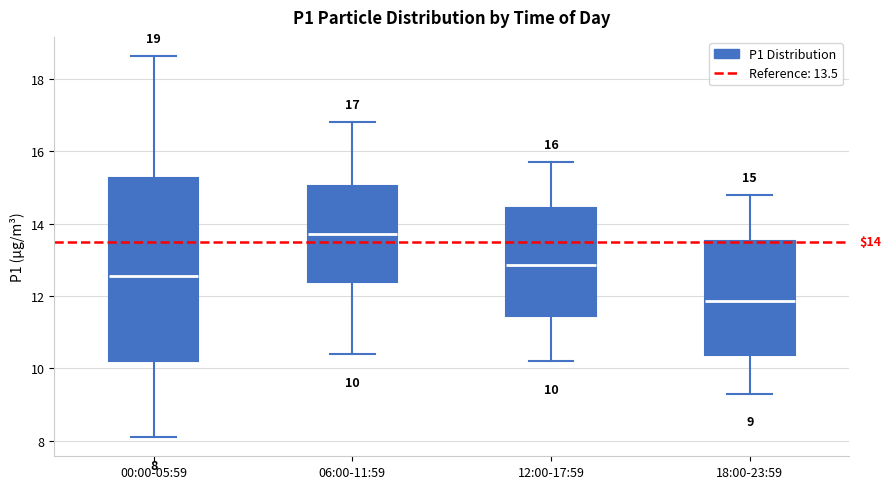

Which box's median line is the highest?

06:00-11:59